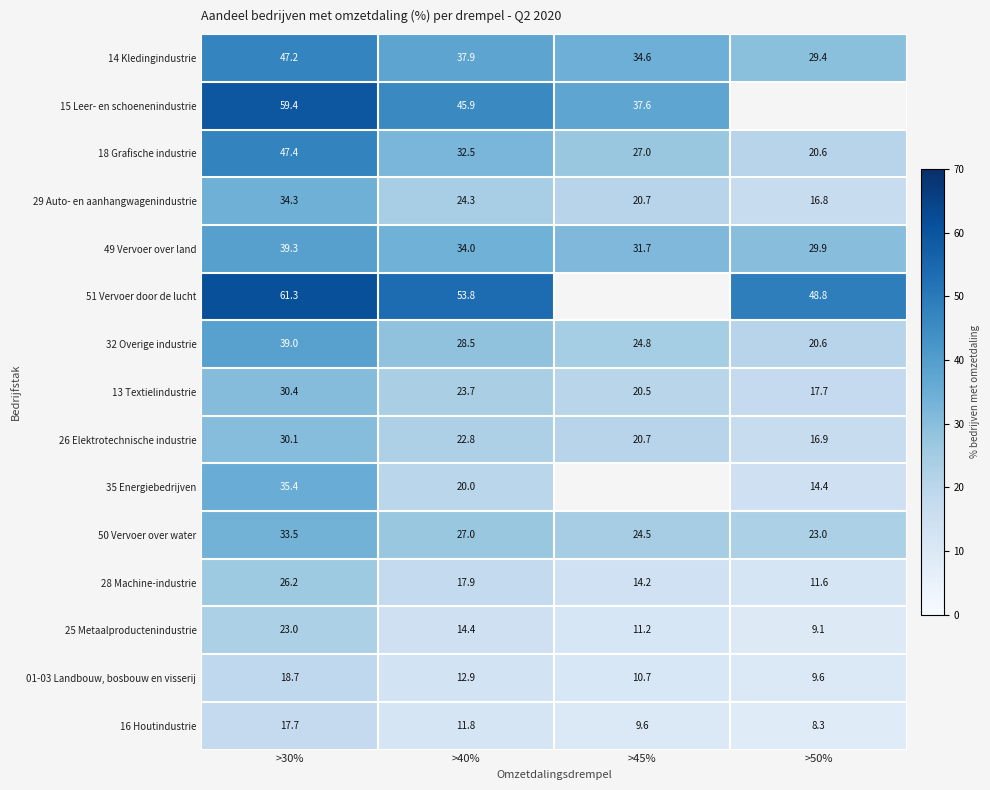

At which label does 16 Houtindustrie reach its peak?

>30%